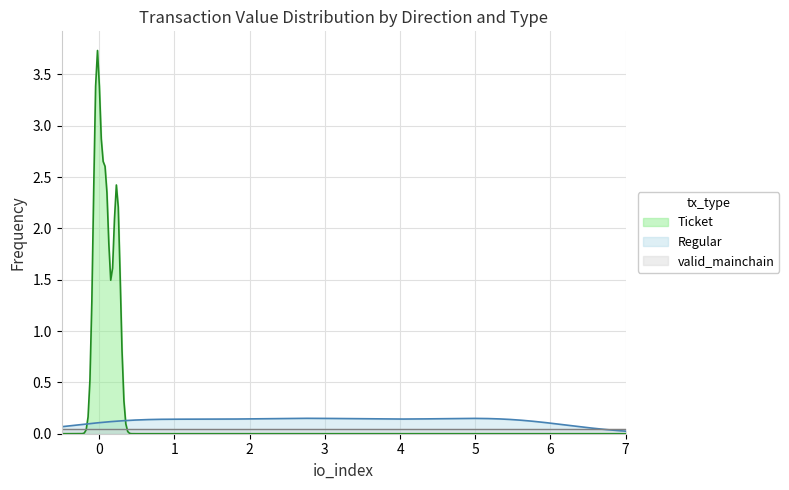

What is the maximum value for Ticket?

3.7